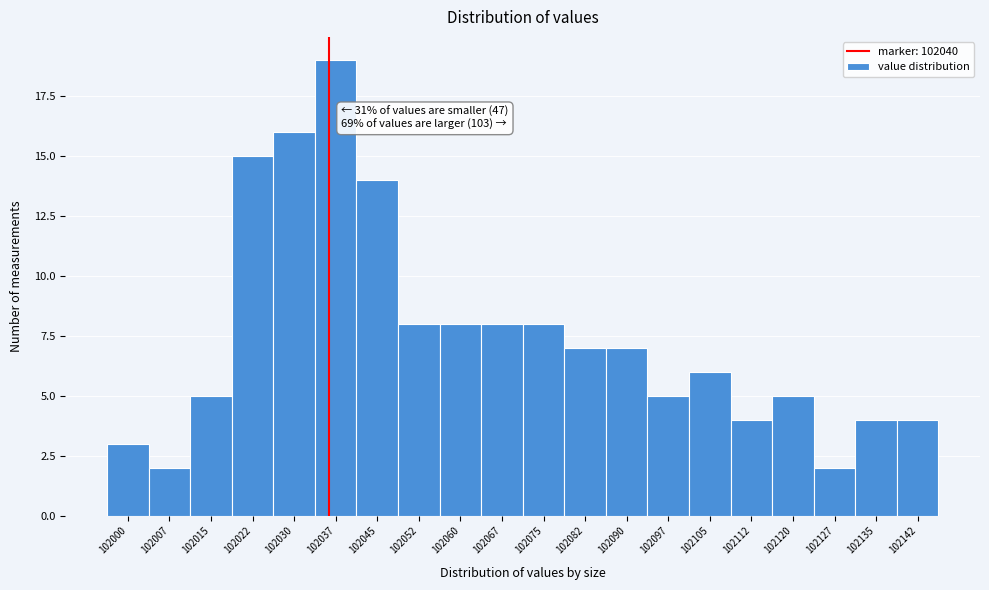

Reading left to right, list all the values displayed in this chart.

102000=3	102007=2	102015=5	102022=15	102030=16	102037=19	102045=14	102052=8	102060=8	102067=8	102075=8	102082=7	102090=7	102097=5	102105=6	102112=4	102120=5	102127=2	102135=4	102142=4